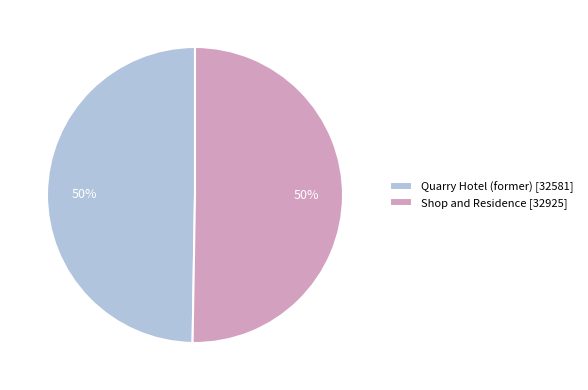

Is it true that Quarry Hotel (former) [32581] is 50% of the pie?

True